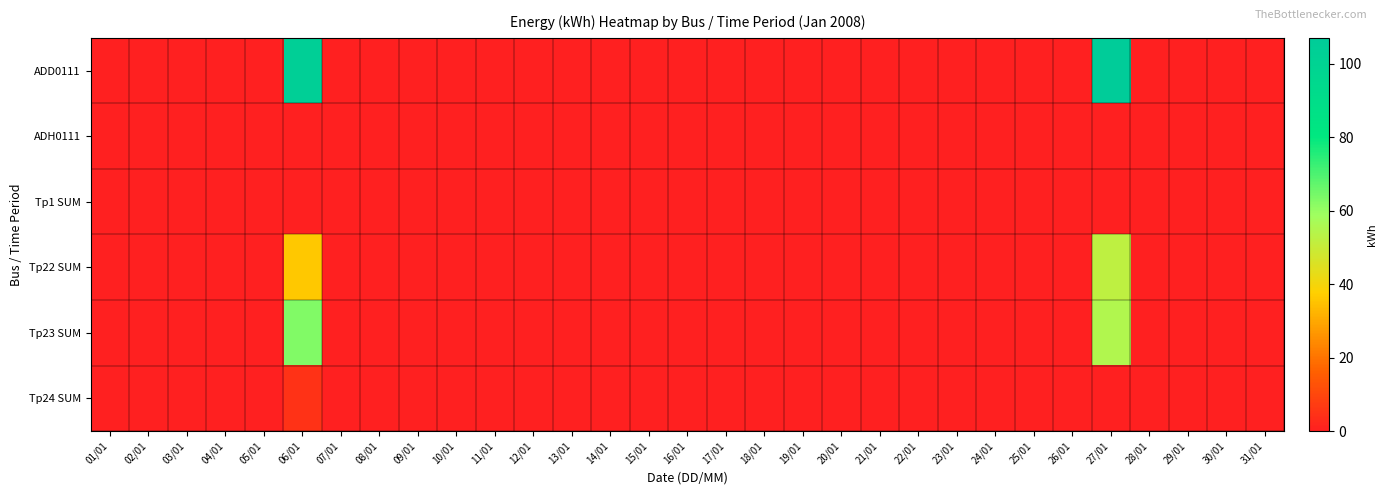

Which series has the widest spread of values?

ADD0111